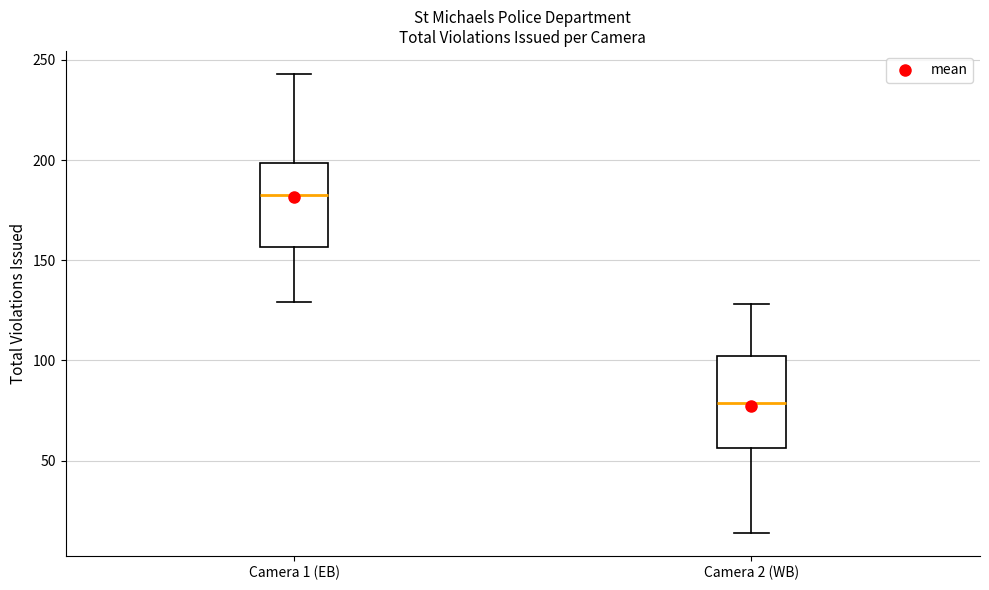

Reading left to right, transcribe this box plot: for each box, give where its median line is, the range the box spans, and where its two whiskers end, as read against the y-axis. The values are not printed on the chart, so give them approximately, as read against the axis.

Camera 1 (EB): median 185, box 155 to 200, whiskers 130 to 245
Camera 2 (WB): median 80, box 55 to 100, whiskers 15 to 130